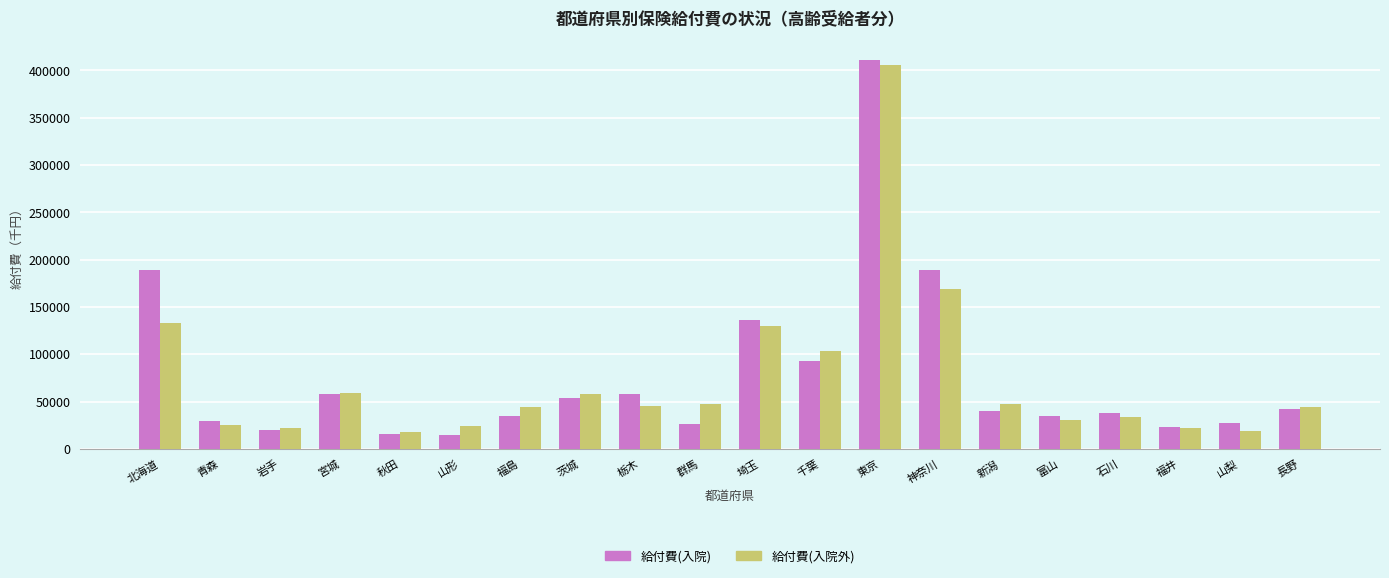

What is the lowest value of the 給付費(入院) series?

14680.6